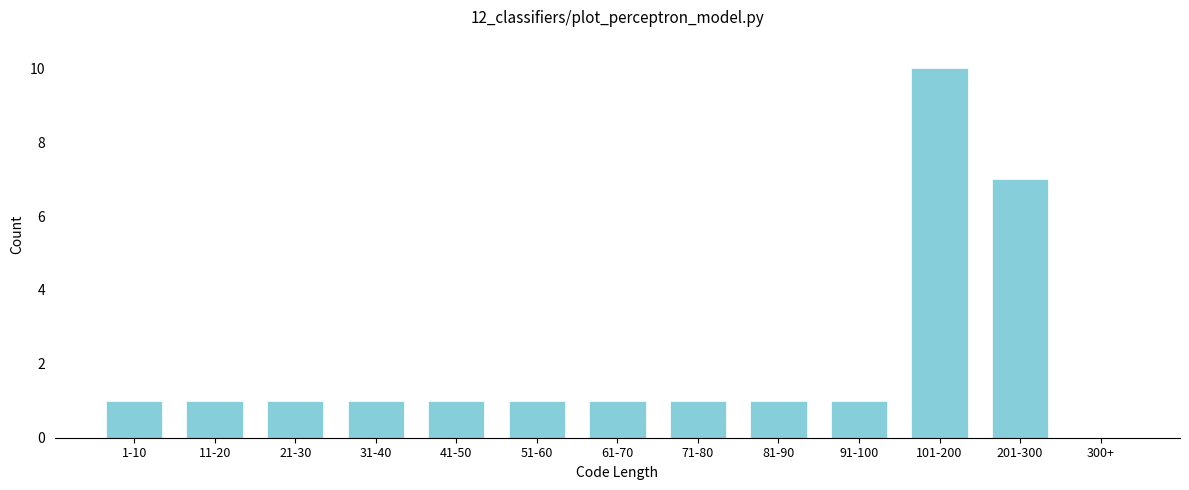

Reading right to left, what are all the values shown in this chart?

300+=0	201-300=7	101-200=10	91-100=1	81-90=1	71-80=1	61-70=1	51-60=1	41-50=1	31-40=1	21-30=1	11-20=1	1-10=1